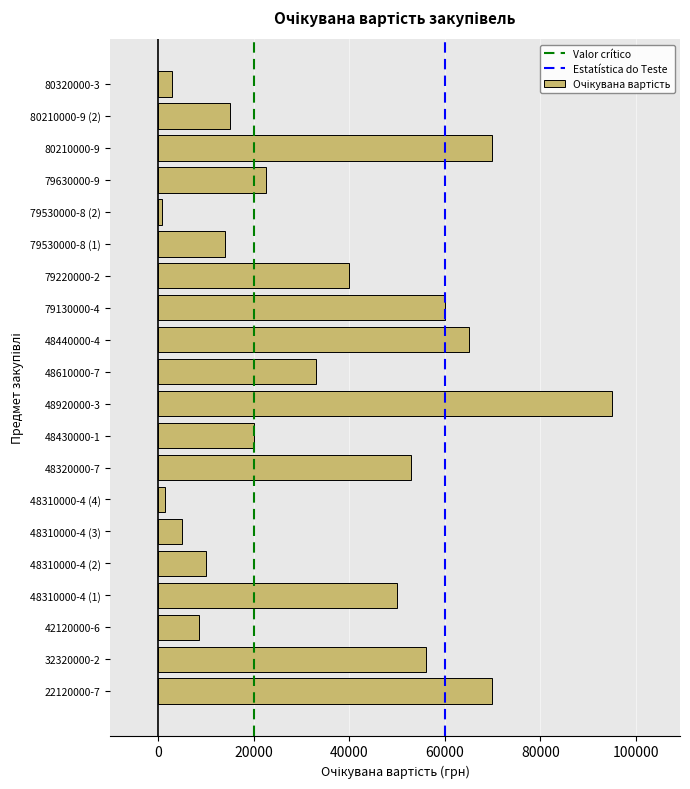

Reading top to bottom, list all the values displayed in this chart.

3000	15000	70000	22500	900	14000	40000	60000	65000	33000	95000	20000	53000	1400	5000	10000	50000	8500	56000	70000